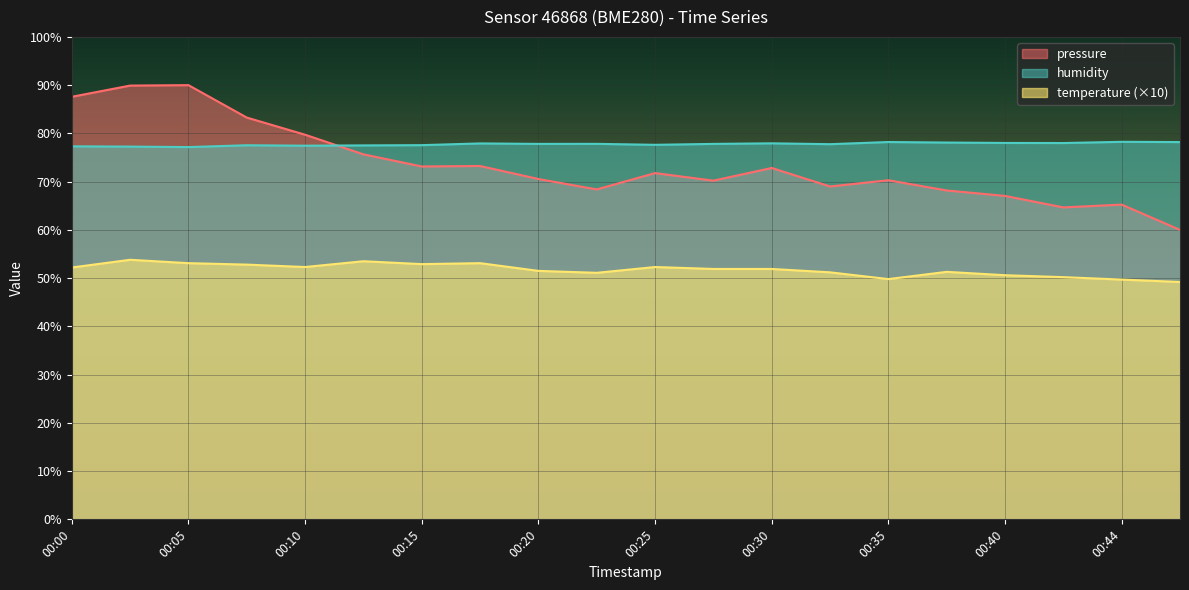

Rank the series by their average value, from highest to lowest.

humidity, pressure, temperature (×10)